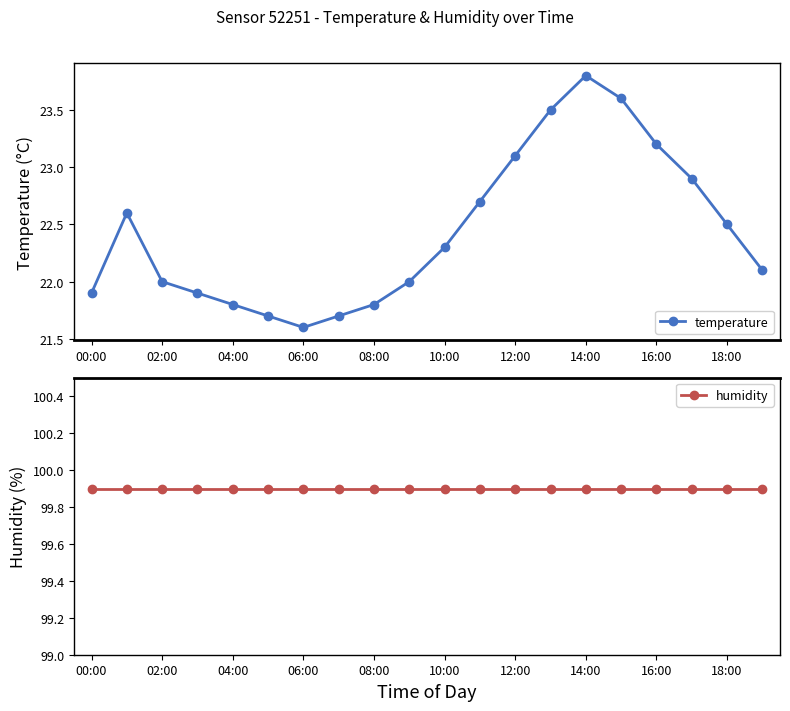

What is the minimum value shown in the chart?

21.6